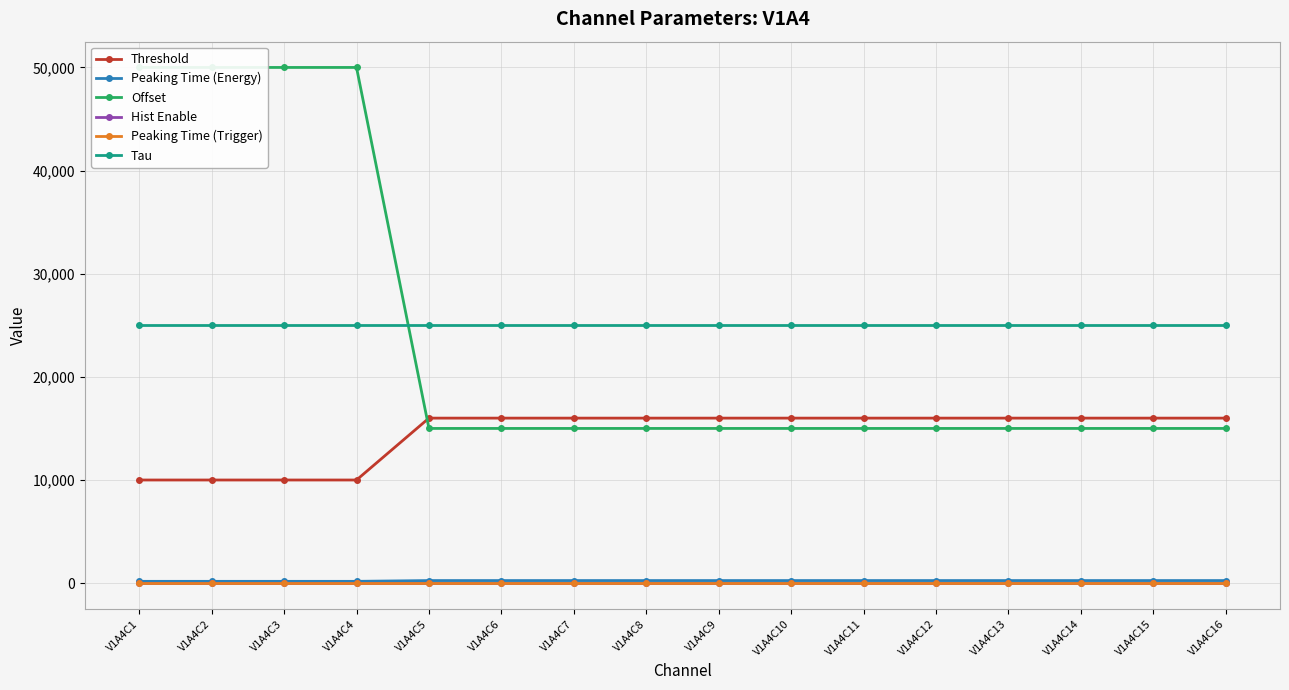

Does the chart display data point markers on the line(s)?

Yes